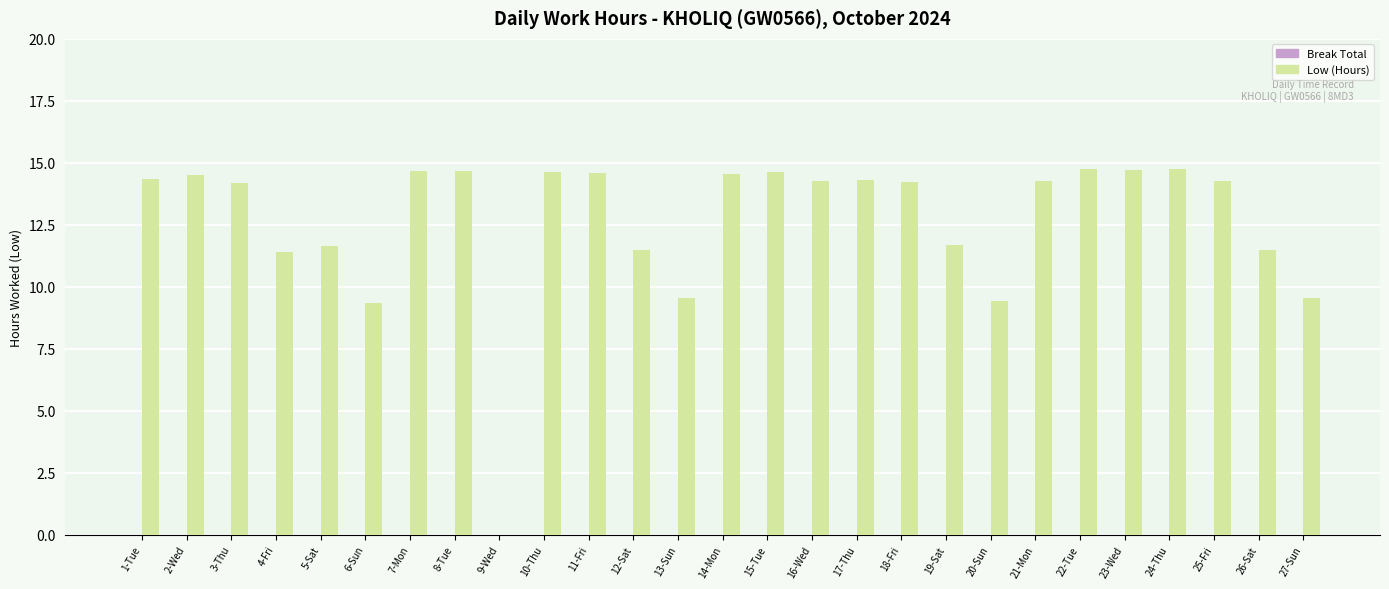

What is the sum of all values?

341.9